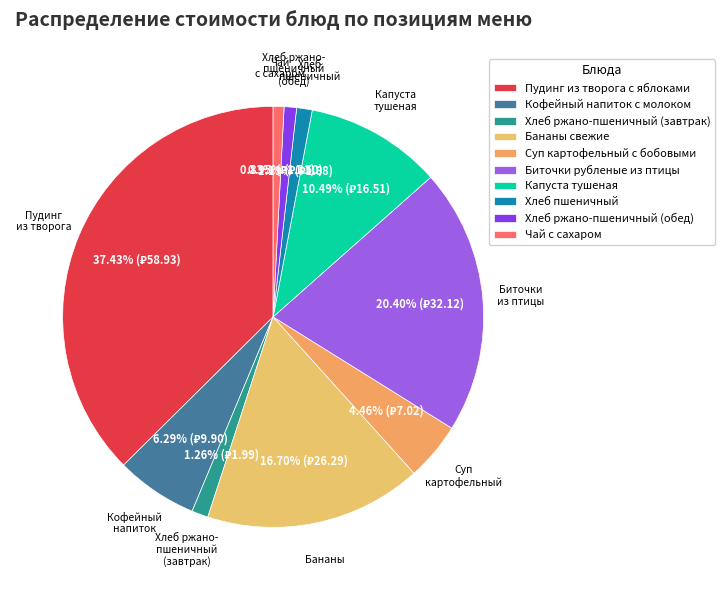

The Биточки рубленые из птицы slice represents 20% of the pie. True or false?

True